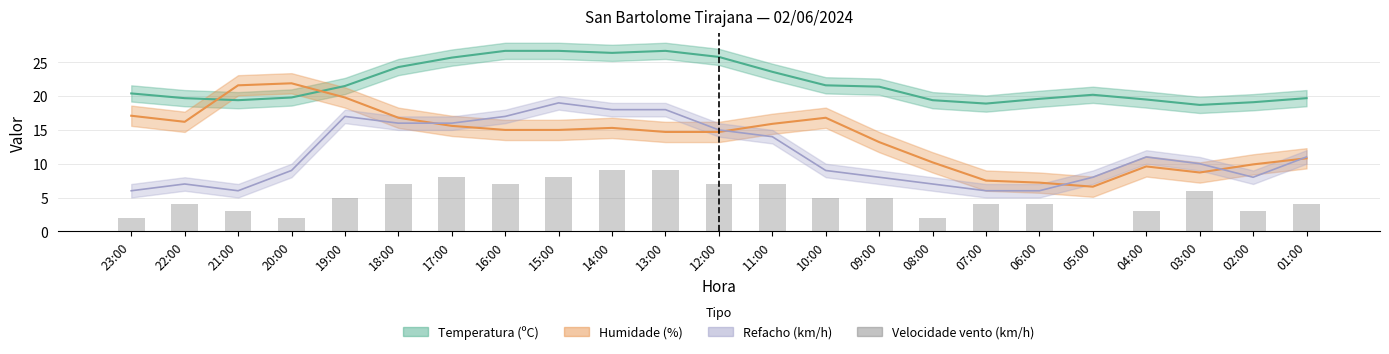

What is the label of the 20th bar from the left?

04:00